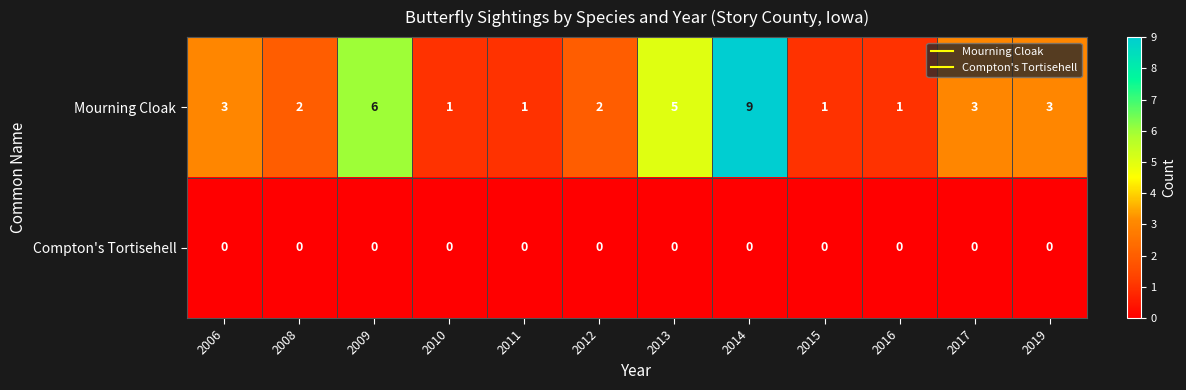

Which series has the largest total across all categories?

Mourning Cloak